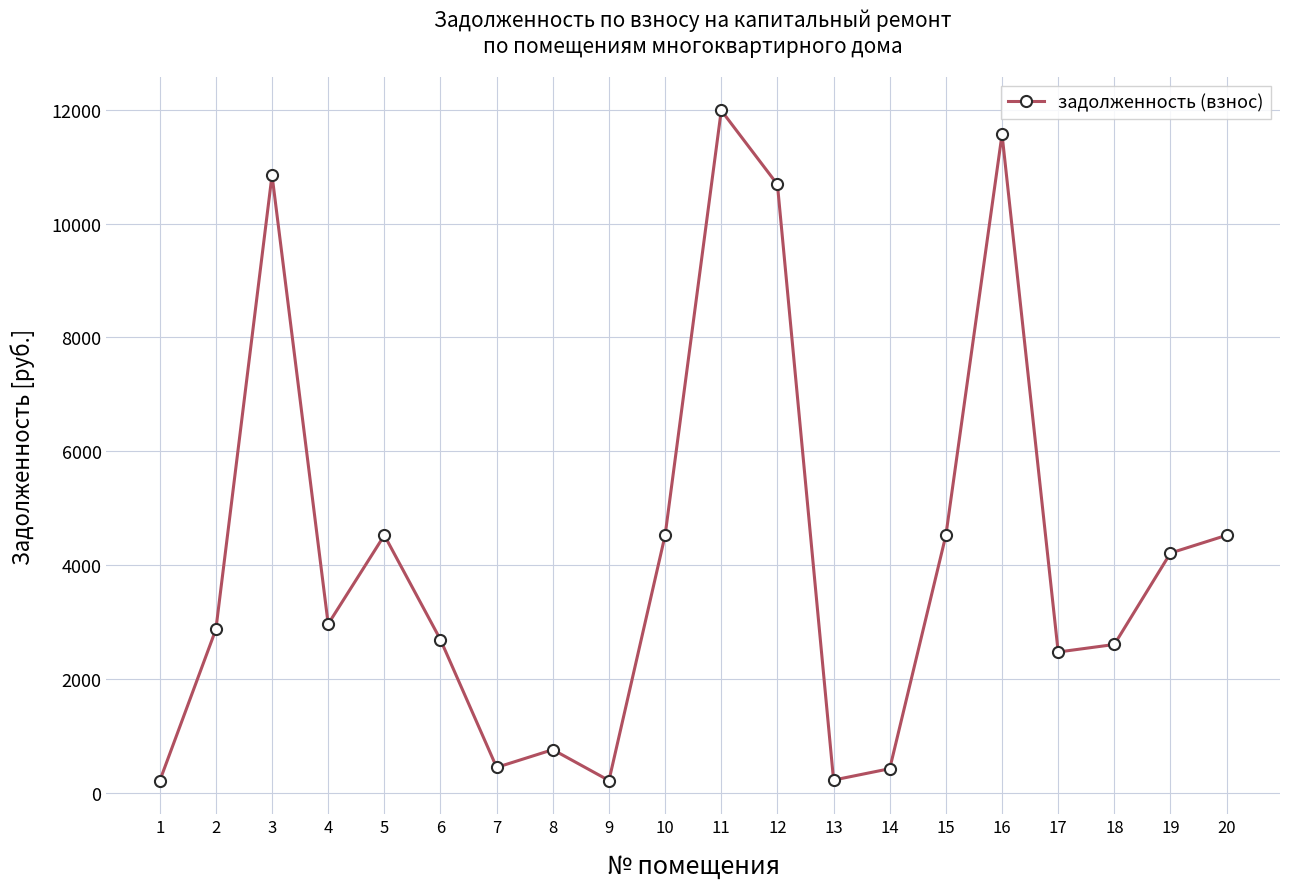

Approximately how many times larger is the value at 6 compared to 19?

0.6